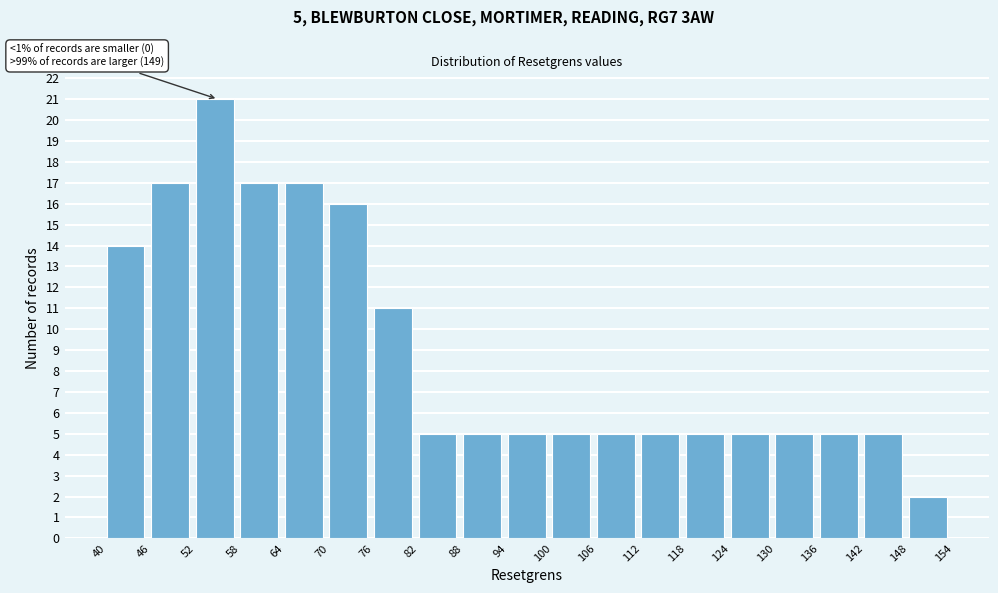

Which range on the x-axis has the tallest bar?

52 to 58